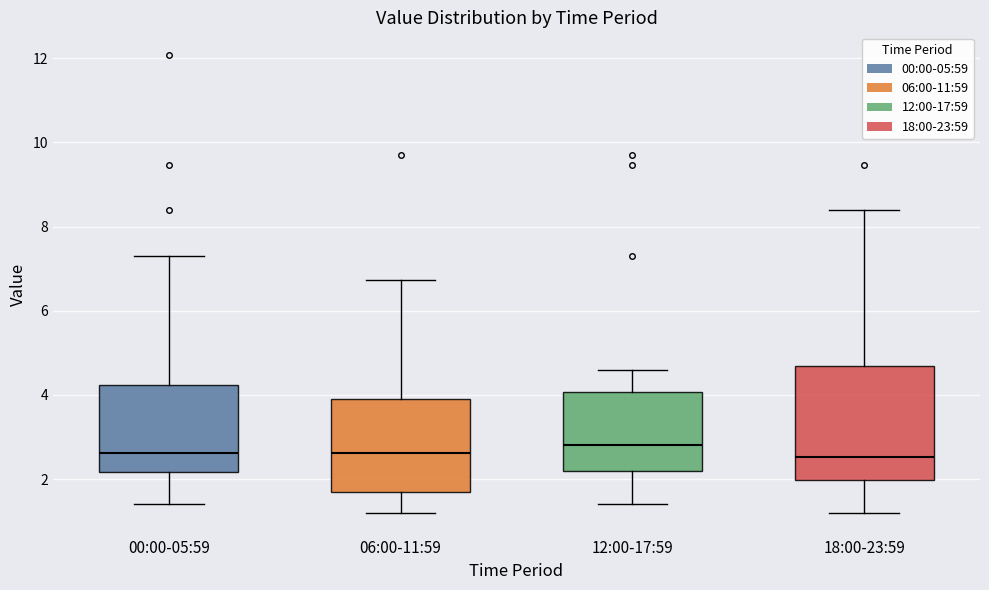

Which box is the tallest, from its lower edge to its upper edge?

18:00-23:59